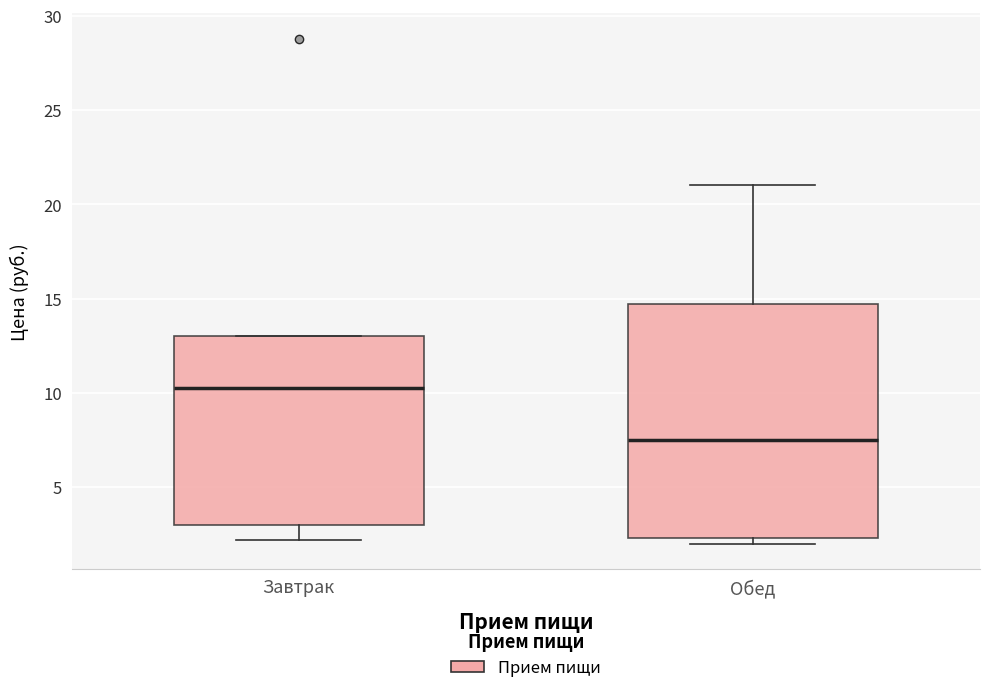

Reading left to right, transcribe this box plot: for each box, give where its median line is, the range the box spans, and where its two whiskers end, as read against the y-axis. The values are not printed on the chart, so give them approximately, as read against the axis.

Завтрак: median 10.5, box 3.0 to 13.0, whiskers 2.0 to 13.0
Обед: median 7.5, box 2.5 to 14.5, whiskers 2.0 to 21.0